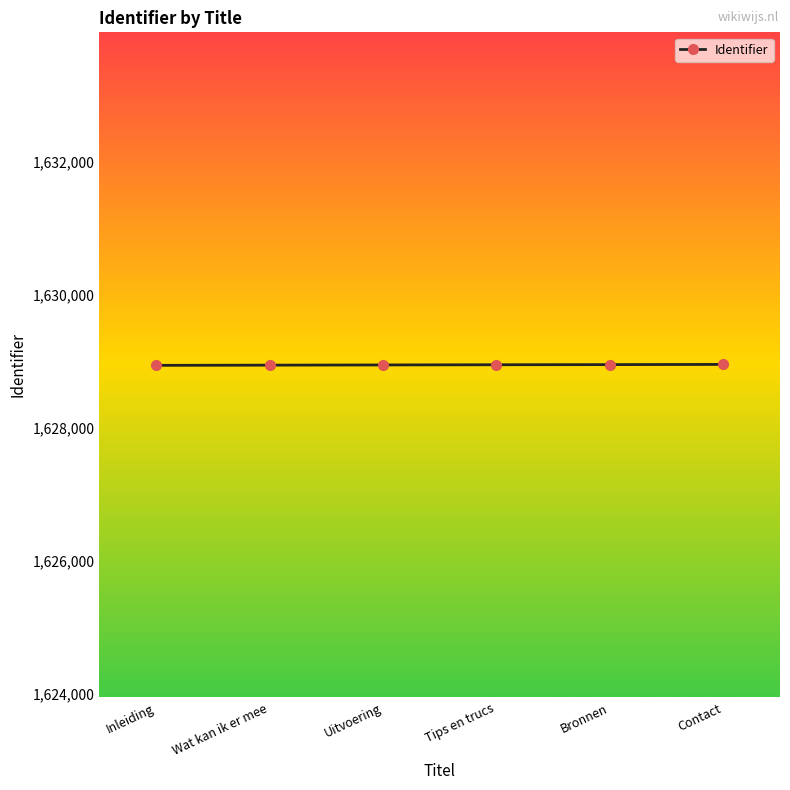

True or false: the data shows 1628944 at Wat kan ik er mee.

True